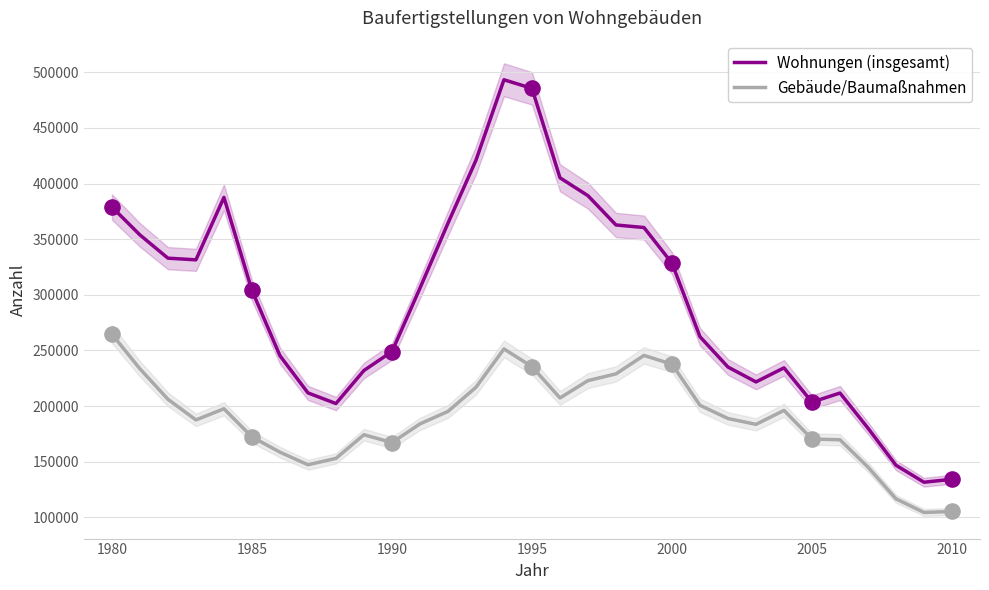

Which series has the largest Y range (max minus min)?

Wohnungen (insgesamt)